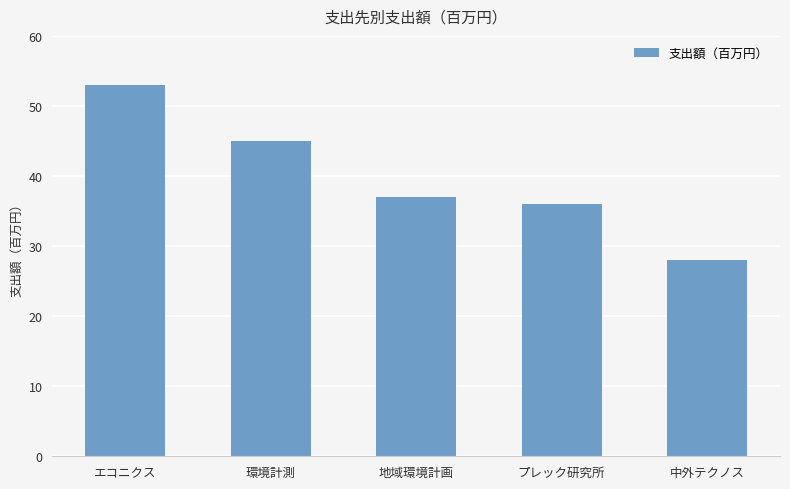

What is the smallest value displayed?

28